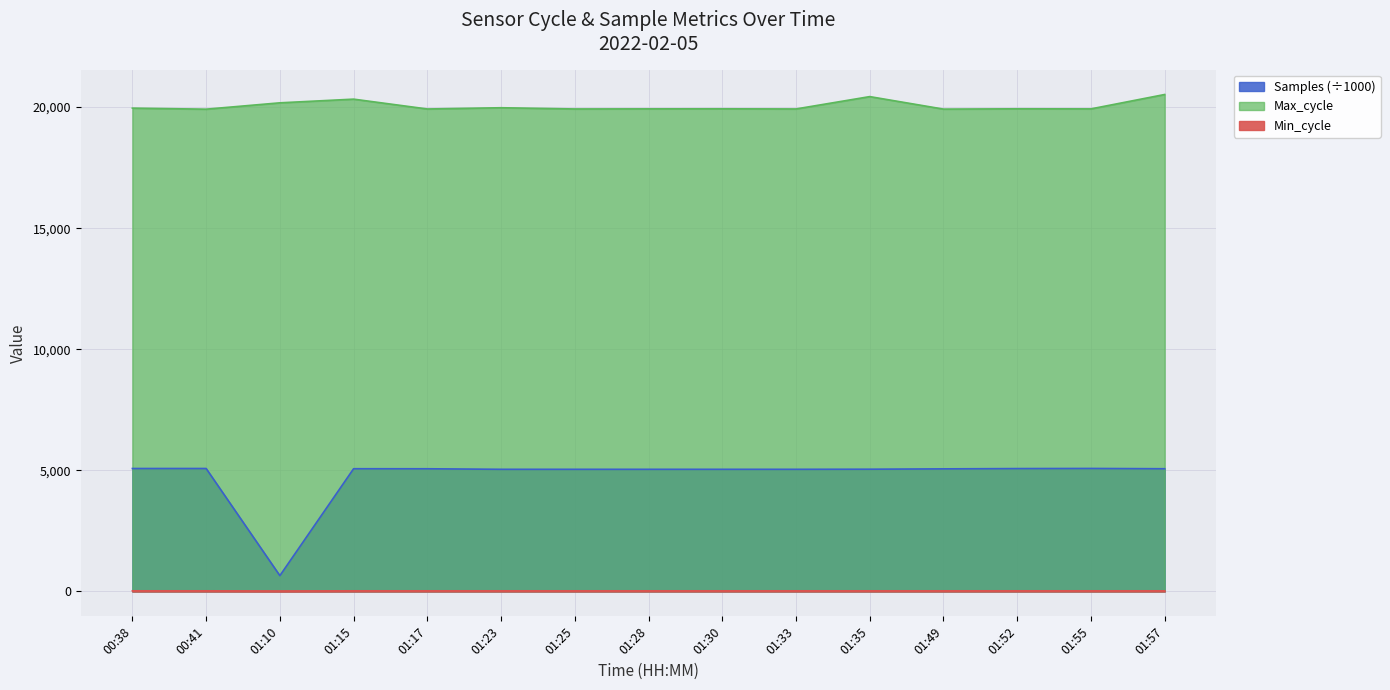

List the series in order of their peak value, highest first.

Max_cycle, Samples, Min_cycle